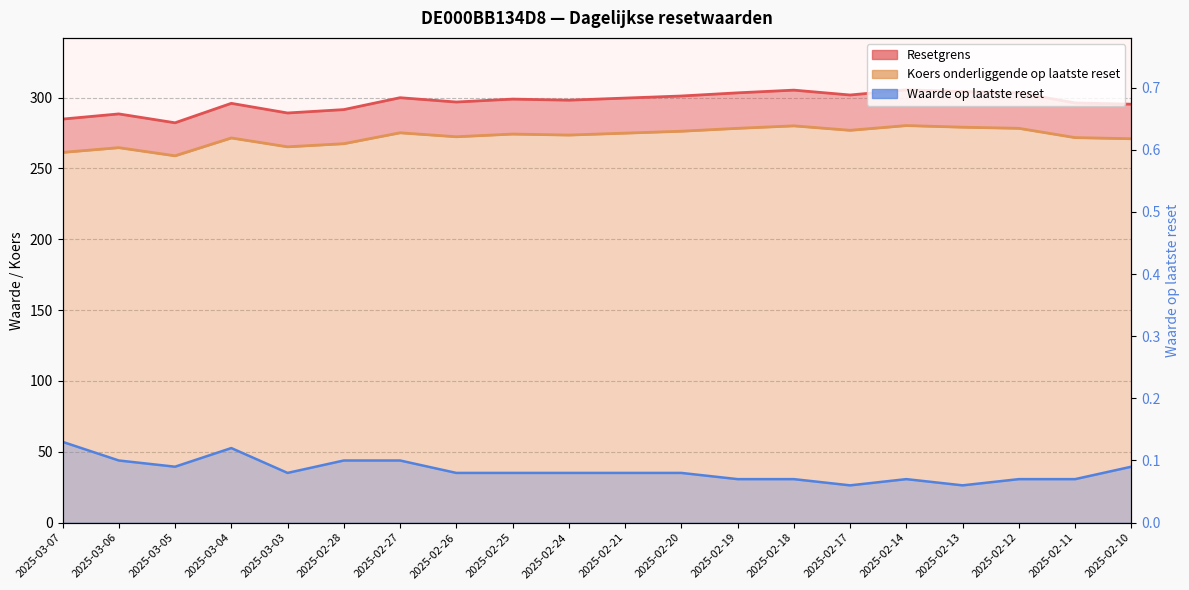

Reading left to right, extract all data points from this chart.

Resetgrens: 2025-03-07=284.9	2025-03-06=288.5	2025-03-05=282.3	2025-03-04=296.0	2025-03-03=289.2	2025-02-28=291.6	2025-02-27=300.0	2025-02-26=296.9	2025-02-25=299.0	2025-02-24=298.2	2025-02-21=299.7	2025-02-20=301.2	2025-02-19=303.4	2025-02-18=305.3	2025-02-17=301.9	2025-02-14=305.5	2025-02-13=304.3	2025-02-12=303.4	2025-02-11=296.3	2025-02-10=295.4
Koers onderliggende op laatste reset: 2025-03-07=261.4	2025-03-06=264.7	2025-03-05=258.9	2025-03-04=271.6	2025-03-03=265.3	2025-02-28=267.5	2025-02-27=275.2	2025-02-26=272.4	2025-02-25=274.3	2025-02-24=273.6	2025-02-21=274.9	2025-02-20=276.3	2025-02-19=278.4	2025-02-18=280.1	2025-02-17=276.9	2025-02-14=280.3	2025-02-13=279.1	2025-02-12=278.4	2025-02-11=271.8	2025-02-10=271.0
Waarde op laatste reset: 2025-03-07=0.1	2025-03-06=0.1	2025-03-05=0.1	2025-03-04=0.1	2025-03-03=0.1	2025-02-28=0.1	2025-02-27=0.1	2025-02-26=0.1	2025-02-25=0.1	2025-02-24=0.1	2025-02-21=0.1	2025-02-20=0.1	2025-02-19=0.1	2025-02-18=0.1	2025-02-17=0.1	2025-02-14=0.1	2025-02-13=0.1	2025-02-12=0.1	2025-02-11=0.1	2025-02-10=0.1